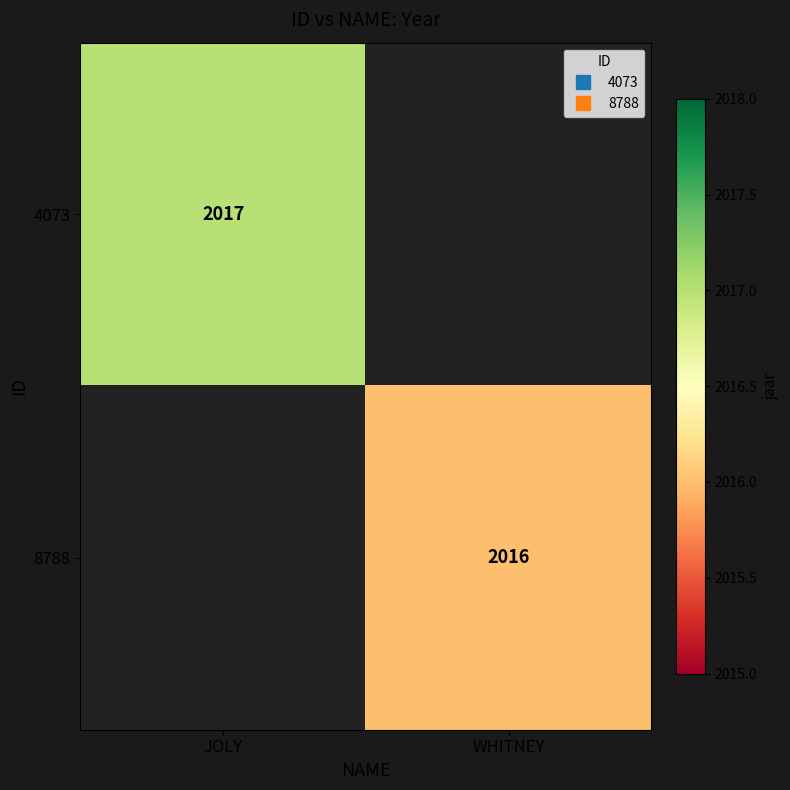

What is the minimum value shown in the chart?

2016.0